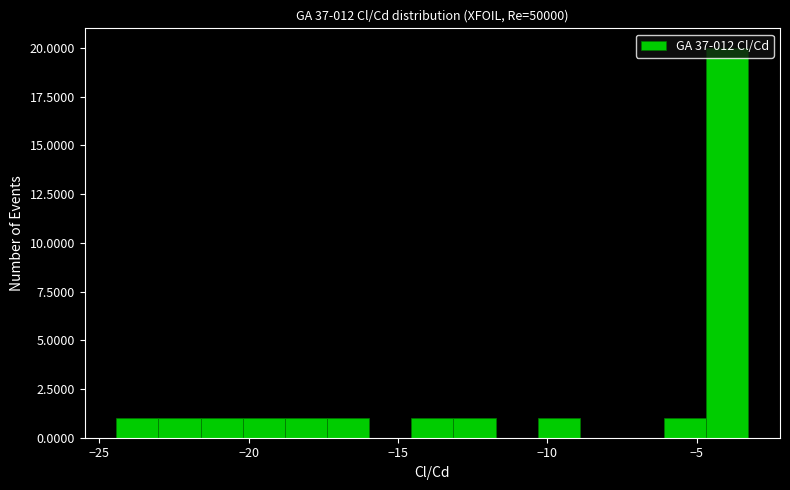

Around what value on the x-axis is the tallest bar? Give the approximate position of its centre, as read against the axis.

-4.0